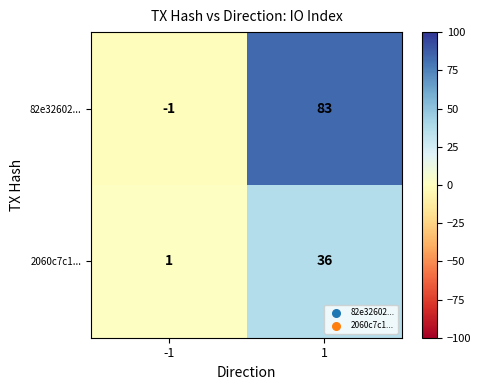

What is the difference between the highest and lowest values at -1?

2